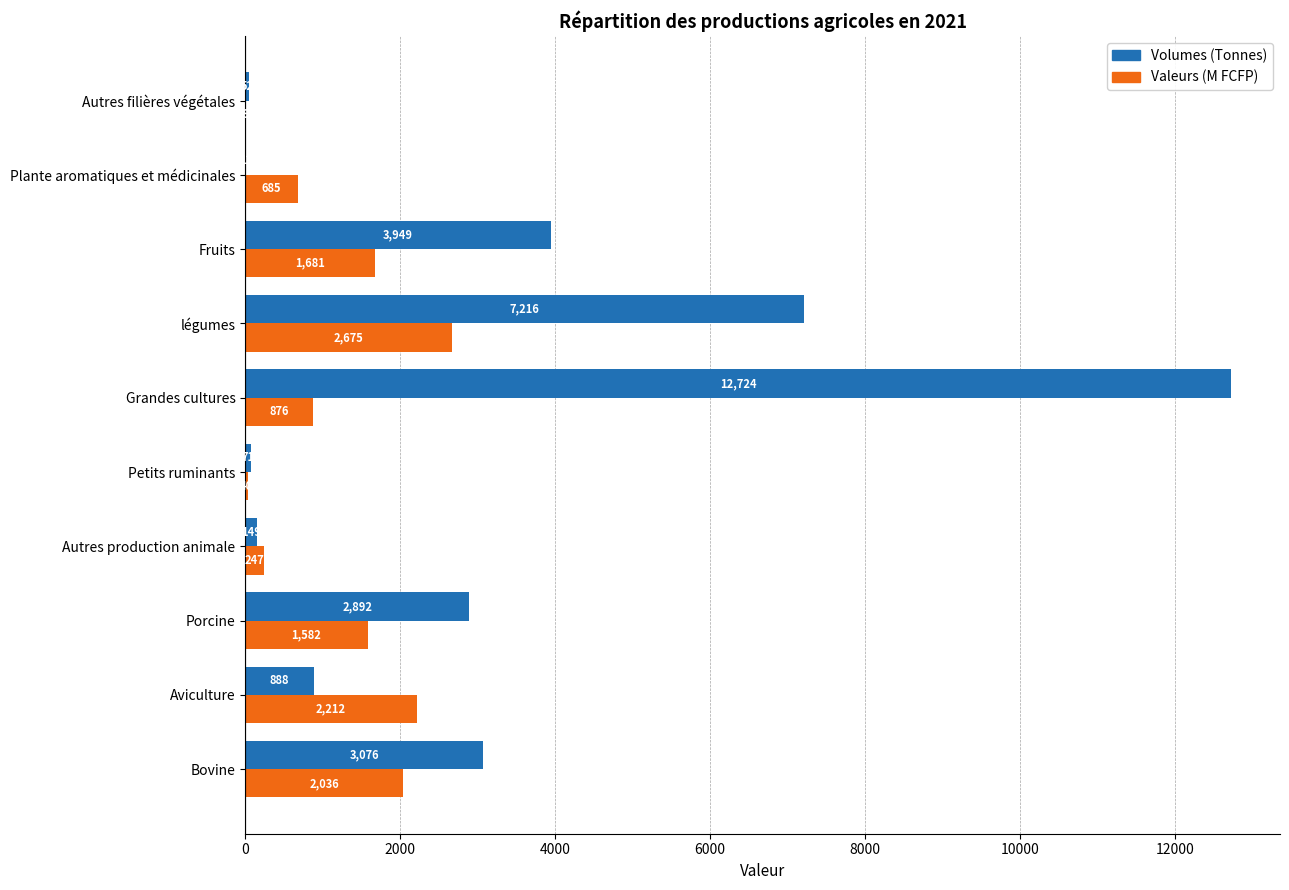

What is the approximate value of Valeurs (M FCFP) at Porcine?

1582.0